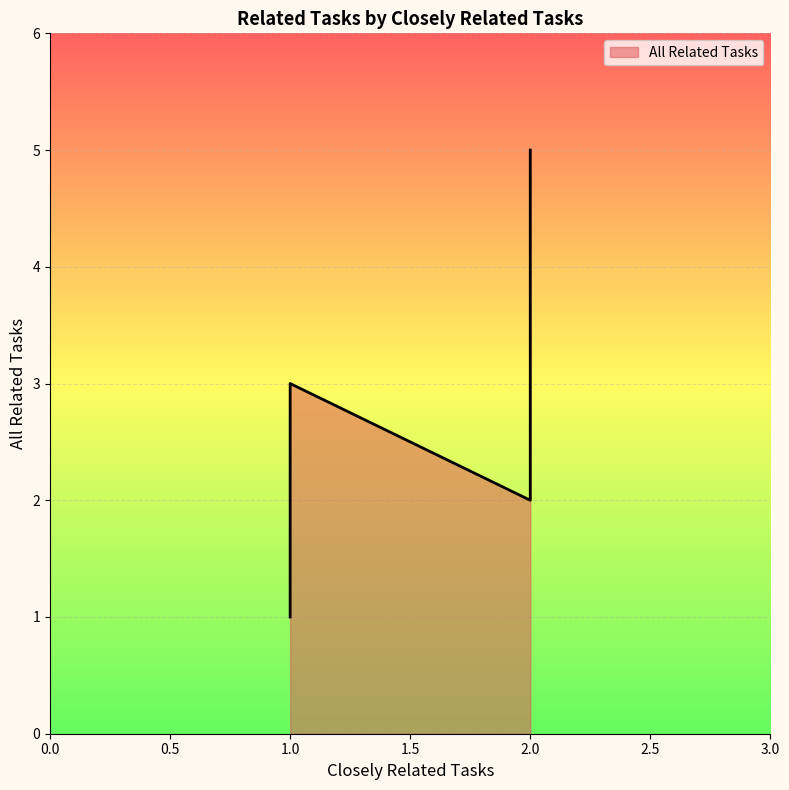

How many points are lower than both their immediate neighbors (excluding endpoints)?

1